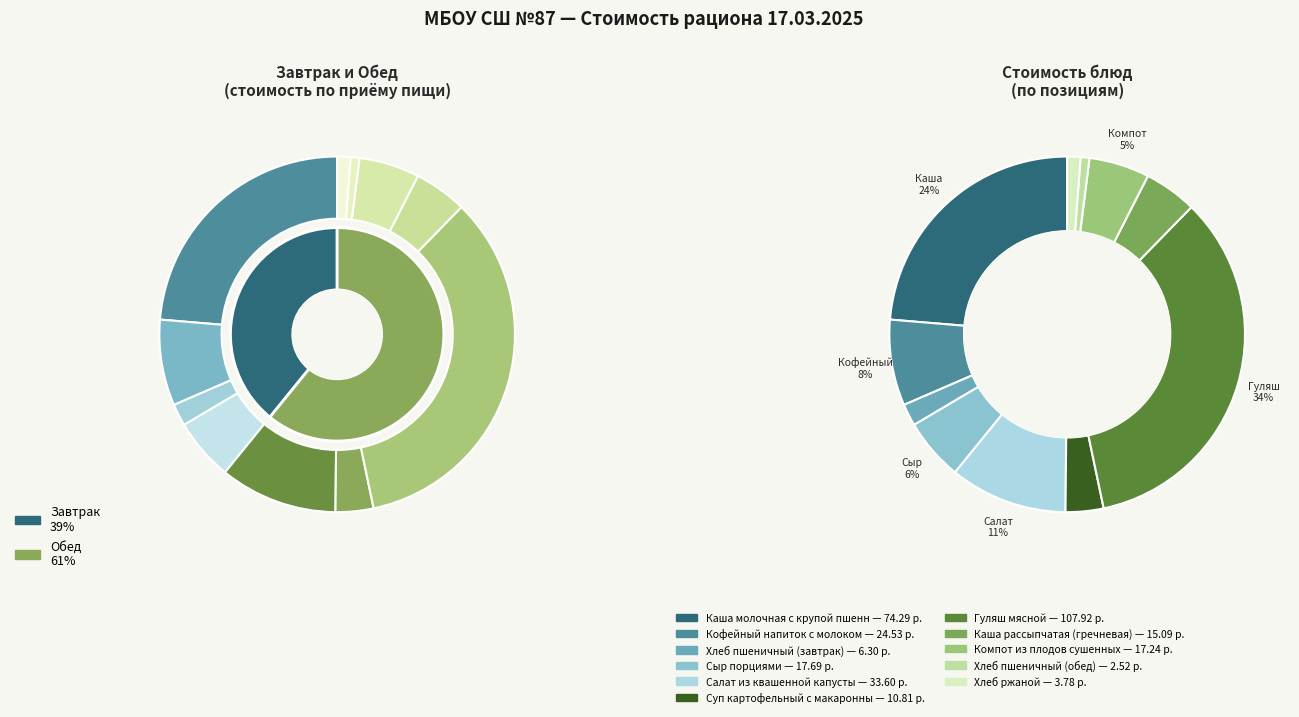

To the nearest percent, what is the average slice percentage?

9%